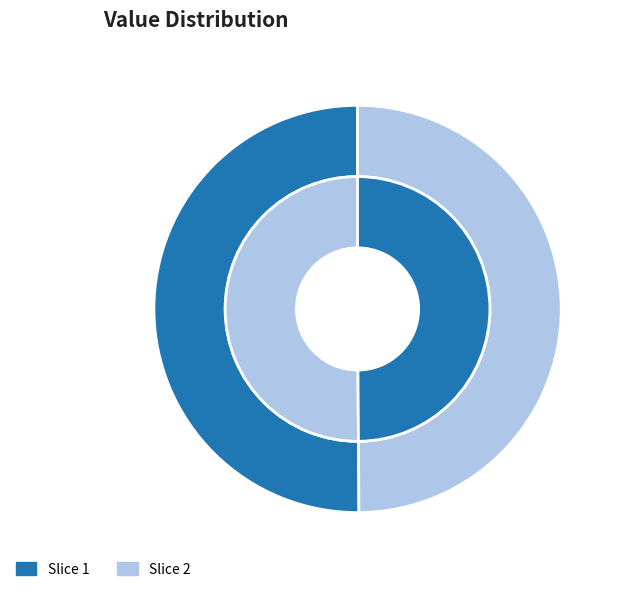

How many slices are in this pie chart?

2